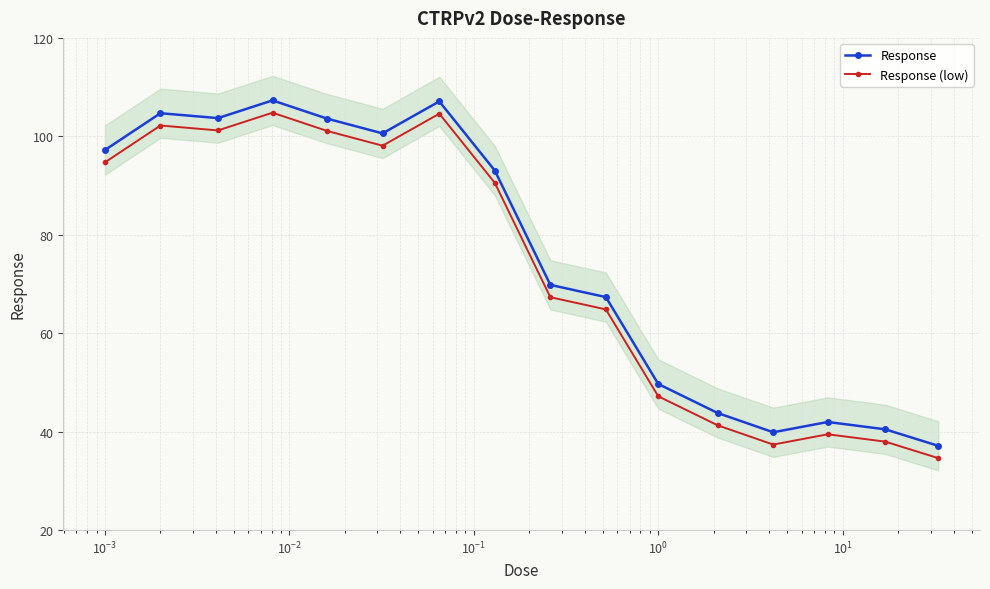

What is the difference between the maximum and minimum values in the Response series?

70.2